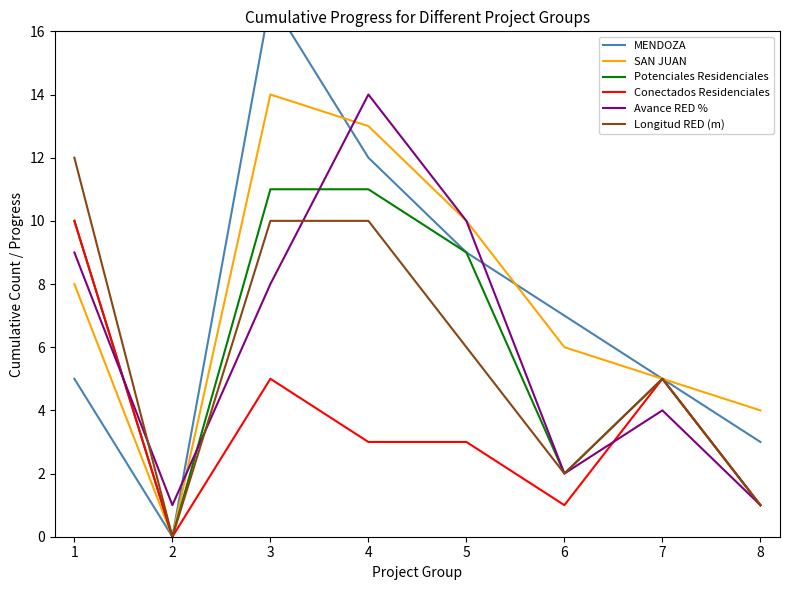

What are all the series names shown in the legend?

MENDOZA, SAN JUAN, Potenciales Residenciales, Conectados Residenciales, Avance RED %, Longitud RED (m)